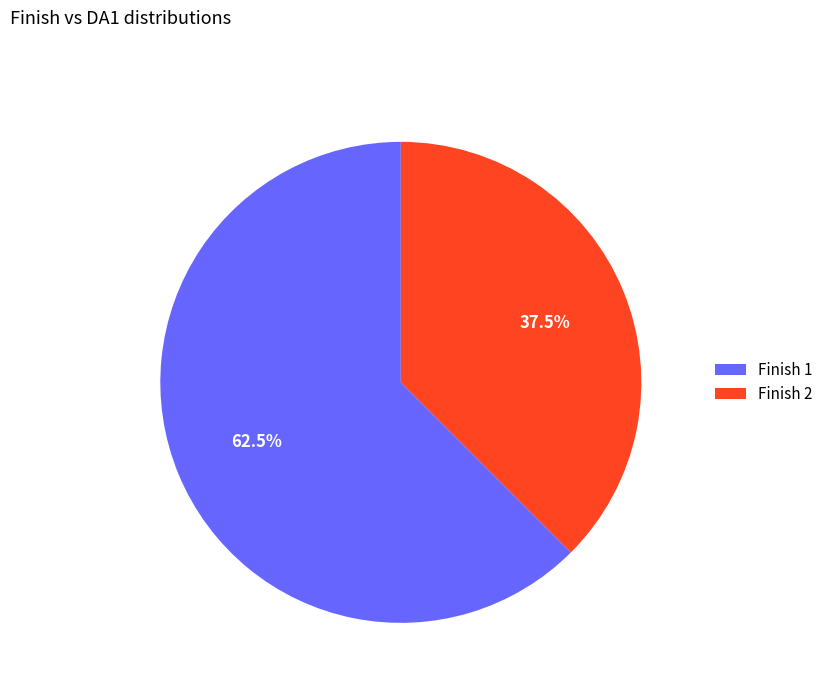

Is there any slice that represents more than half of the pie?

Yes